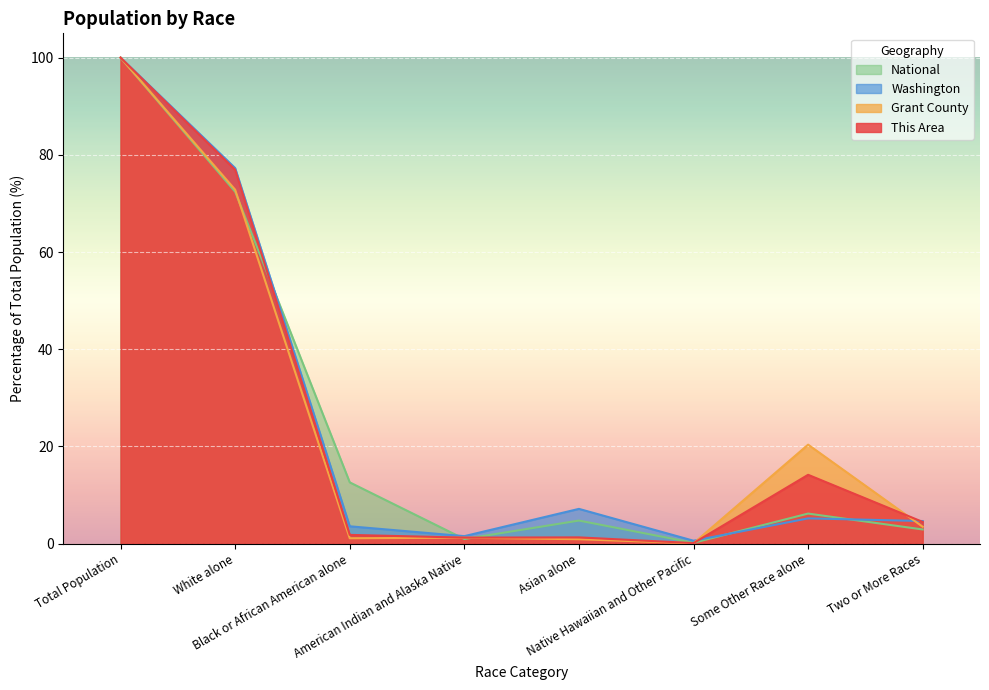

At which category does Grant County reach its first local peak?

American Indian and Alaska Native